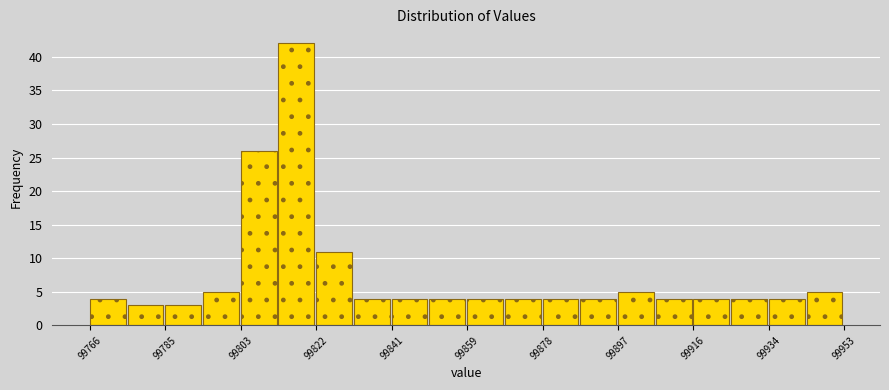

Reading left to right, list every bar in this chart as the range it spans on the x-axis followed by its height. Neither the bar edges nor the heights are printed on the chart, so give them approximately, as read against the axes.

99766 to 99776: 4
99776 to 99784: 3
99784 to 99794: 3
99794 to 99804: 5
99804 to 99812: 26
99812 to 99822: 42
99822 to 99832: 11
99832 to 99840: 4
99840 to 99850: 4
99850 to 99860: 4
99860 to 99868: 4
99868 to 99878: 4
99878 to 99888: 4
99888 to 99896: 4
99896 to 99906: 5
99906 to 99916: 4
99916 to 99924: 4
99924 to 99934: 4
99934 to 99944: 4
99944 to 99952: 5